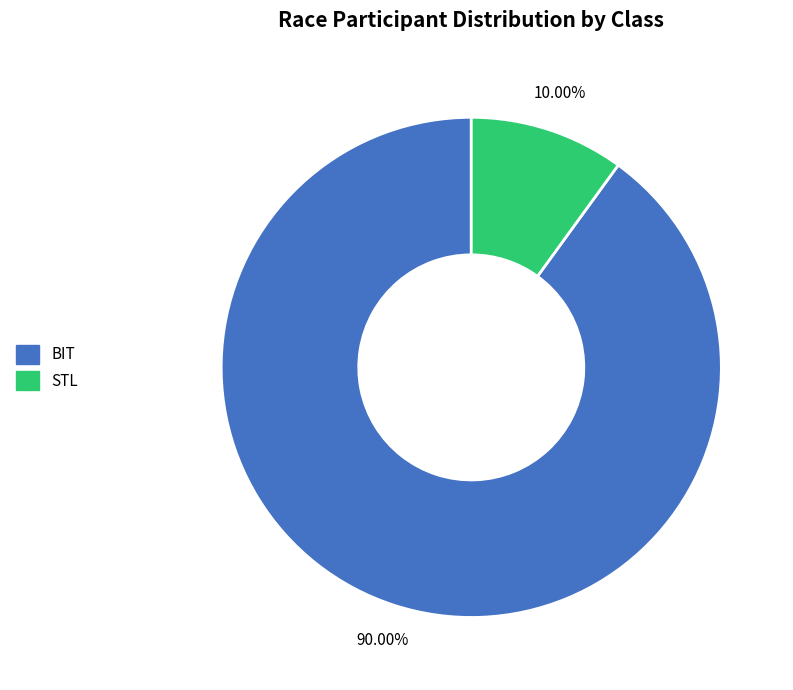

Between STL and BIT, which is larger?

BIT